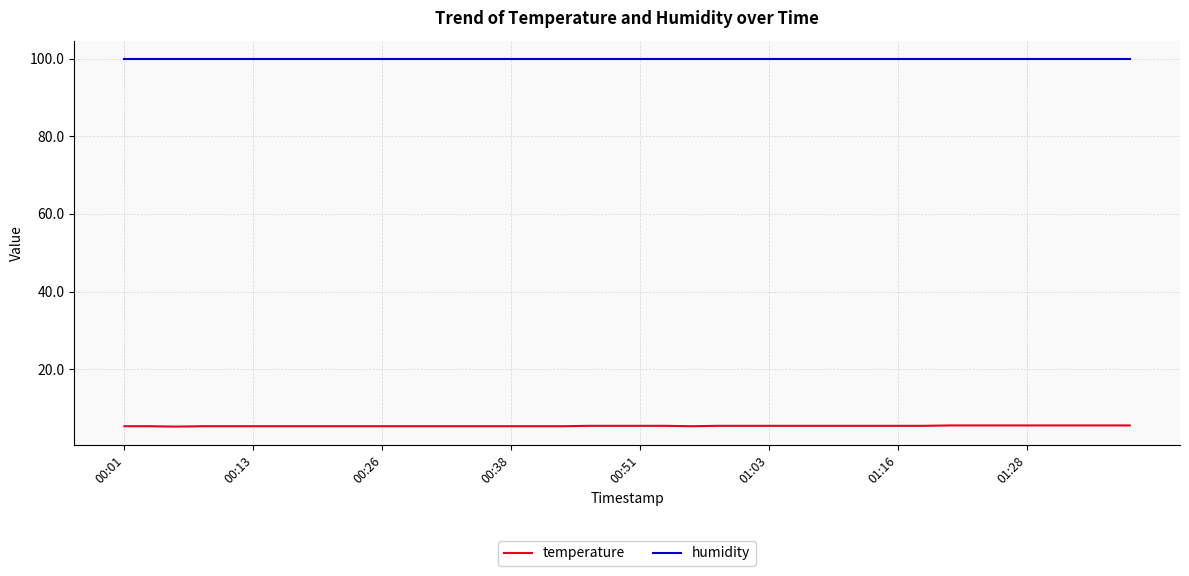

List the series in order of their overall mean, lowest first.

temperature, humidity